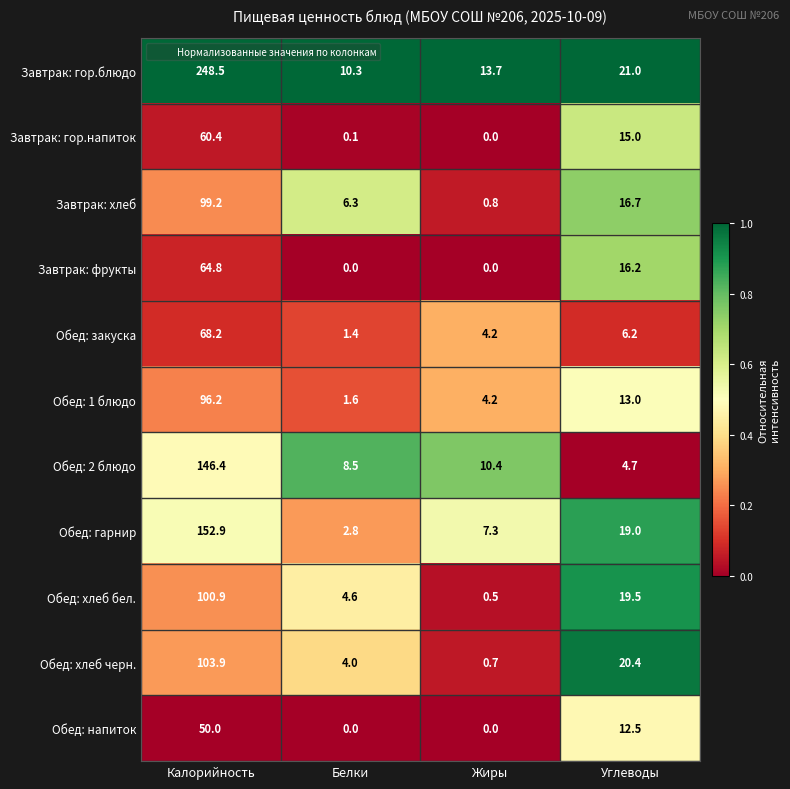

What is the spread (max minus min) of values at Углеводы?

16.3